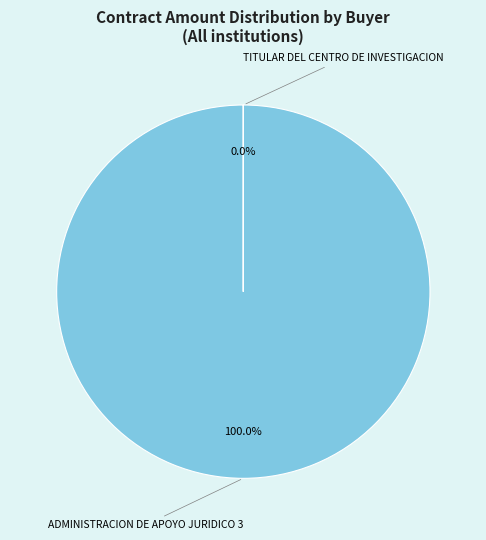

Count the number of slices in the pie.

2